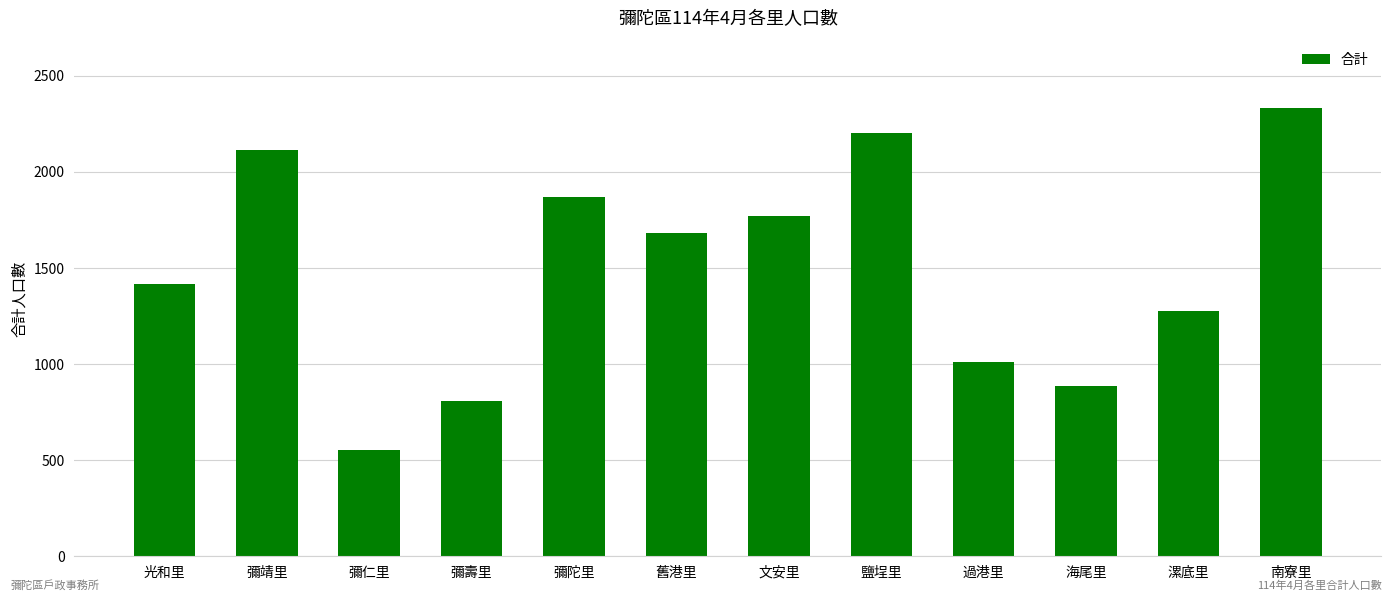

True or false: the data shows 1392 at 過港里.

False